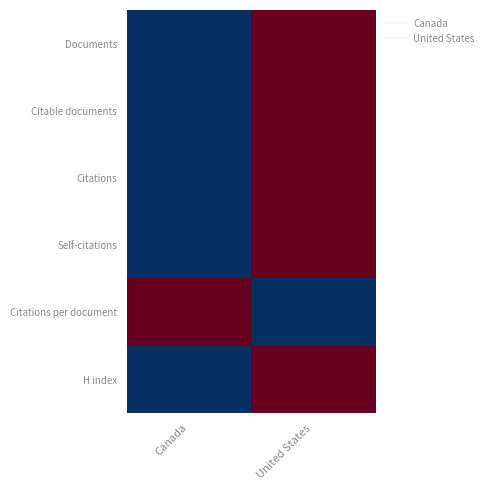

Which series has the largest range (max minus min)?

Documents